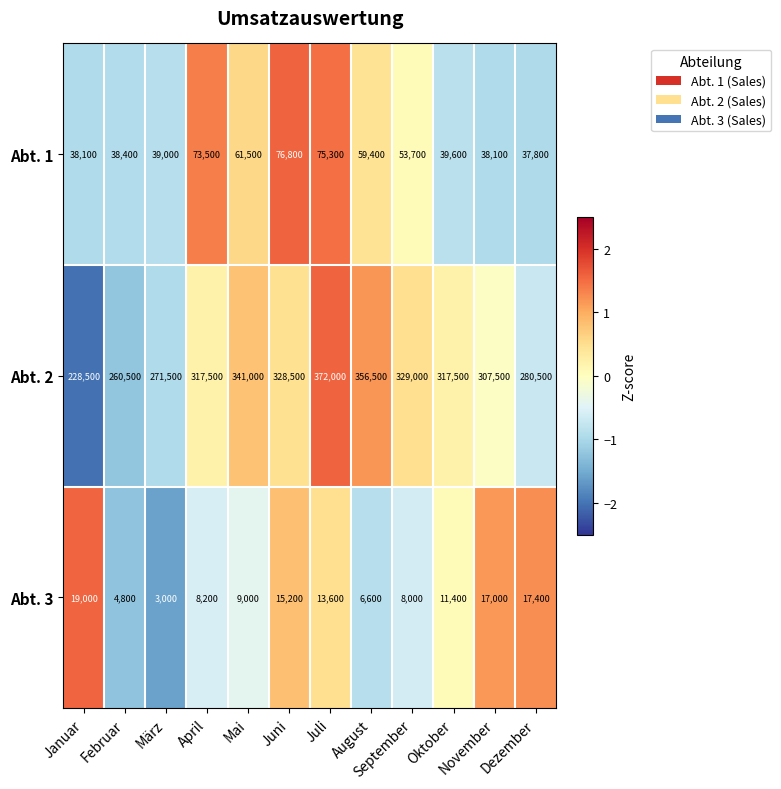

What is the difference between the maximum and minimum values in the Abt. 1 series?

39000